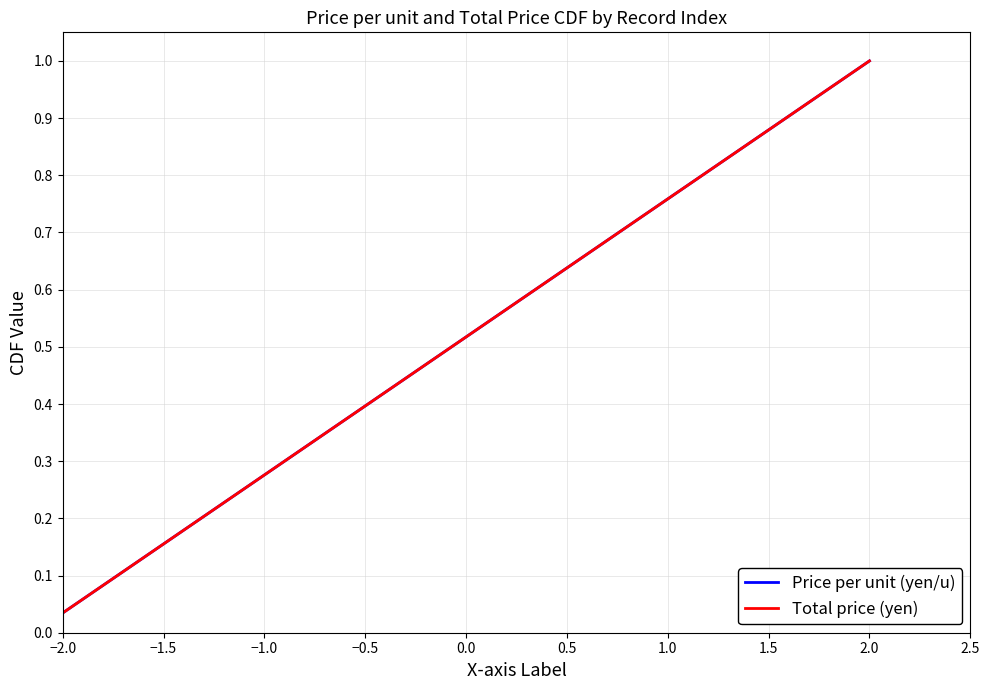

Which series has the widest spread of values?

Price per unit (yen/u)